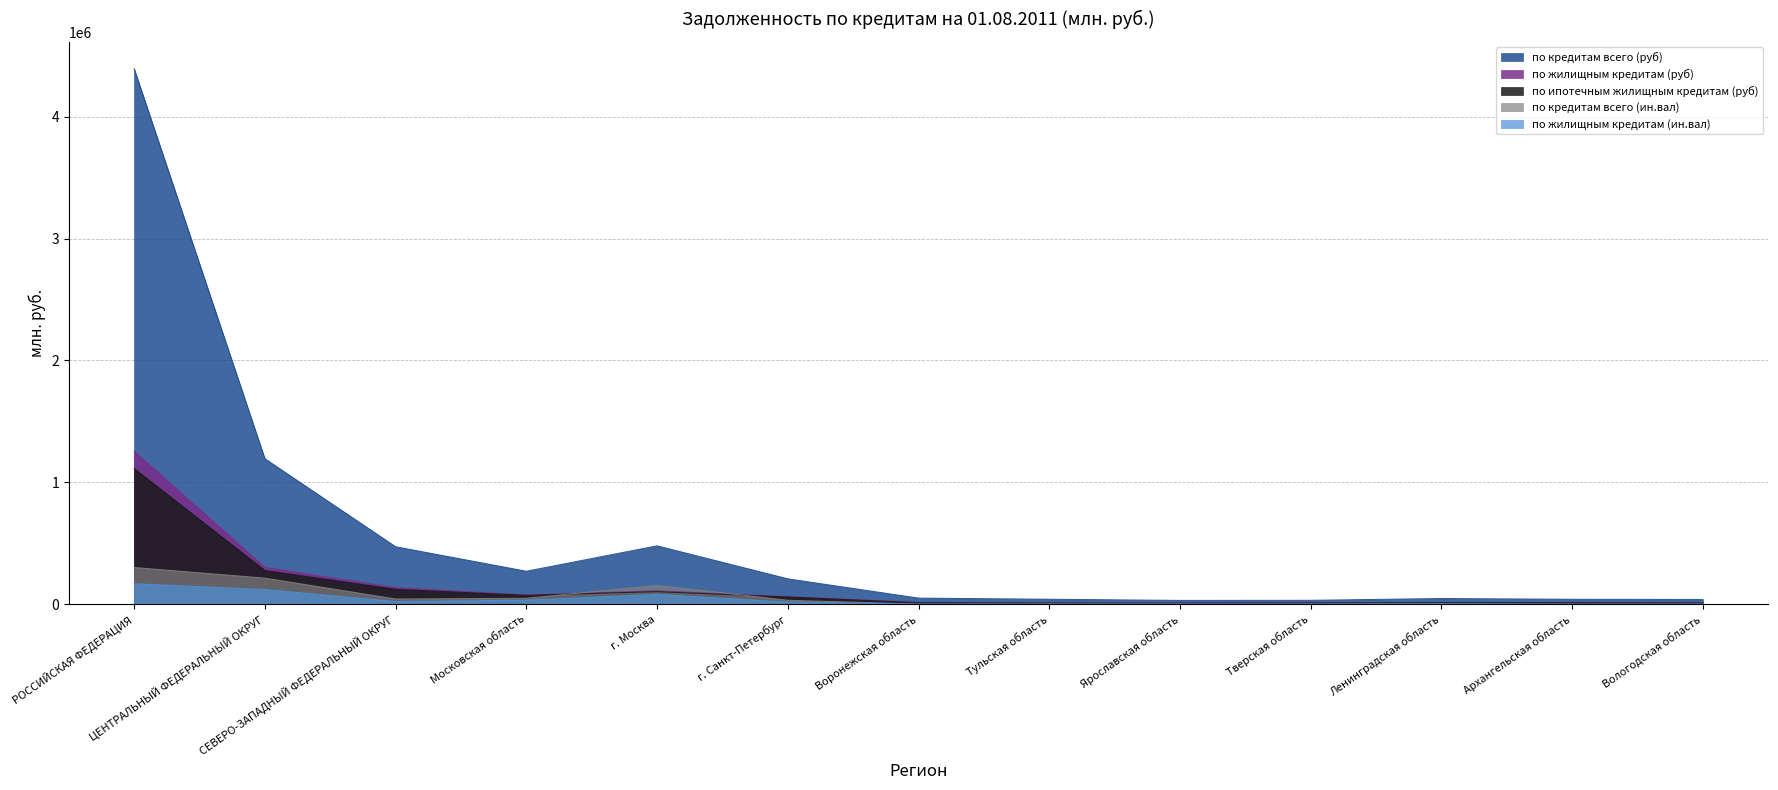

Which series changed the most between ЦЕНТРАЛЬНЫЙ ФЕДЕРАЛЬНЫЙ ОКРУГ and Ленинградская область?

по кредитам всего (руб)